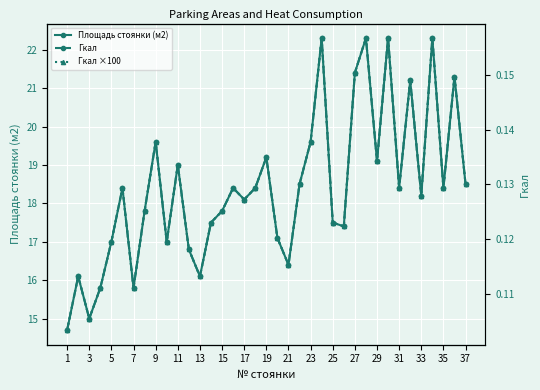

What is the lowest value of the Площадь стоянки (м2) series?

14.7